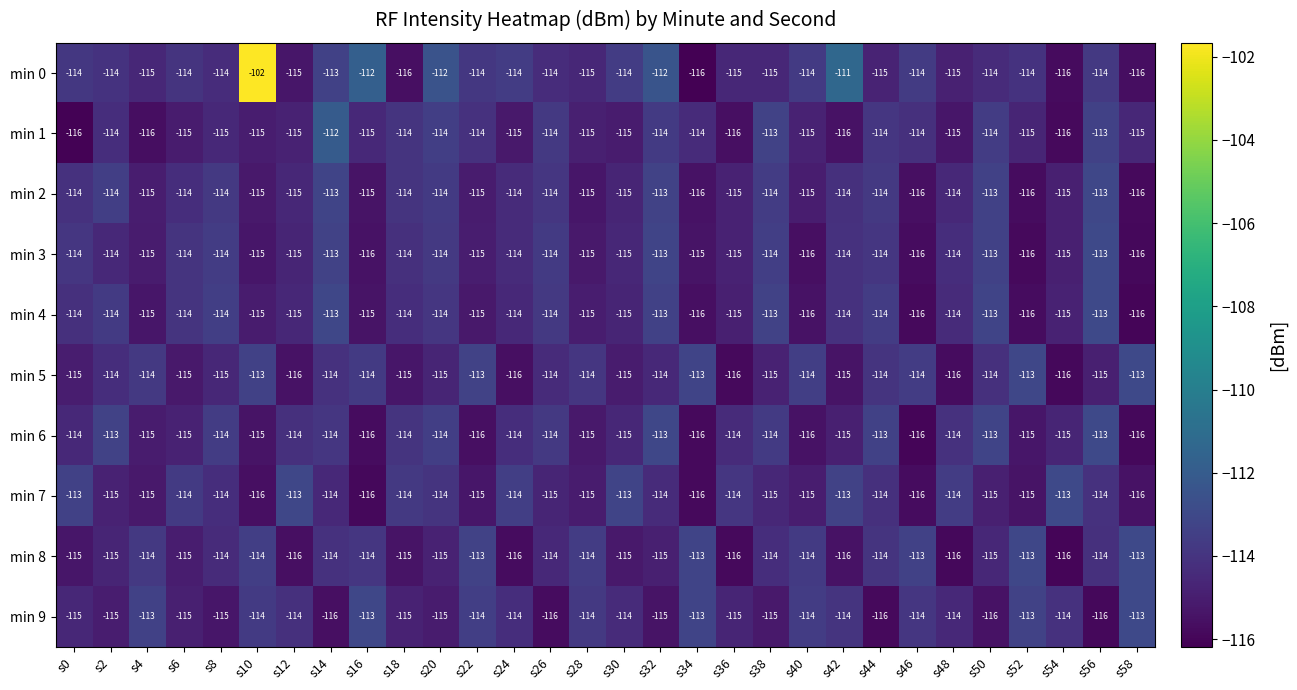

At which category is the sum across all series the highest?

s10